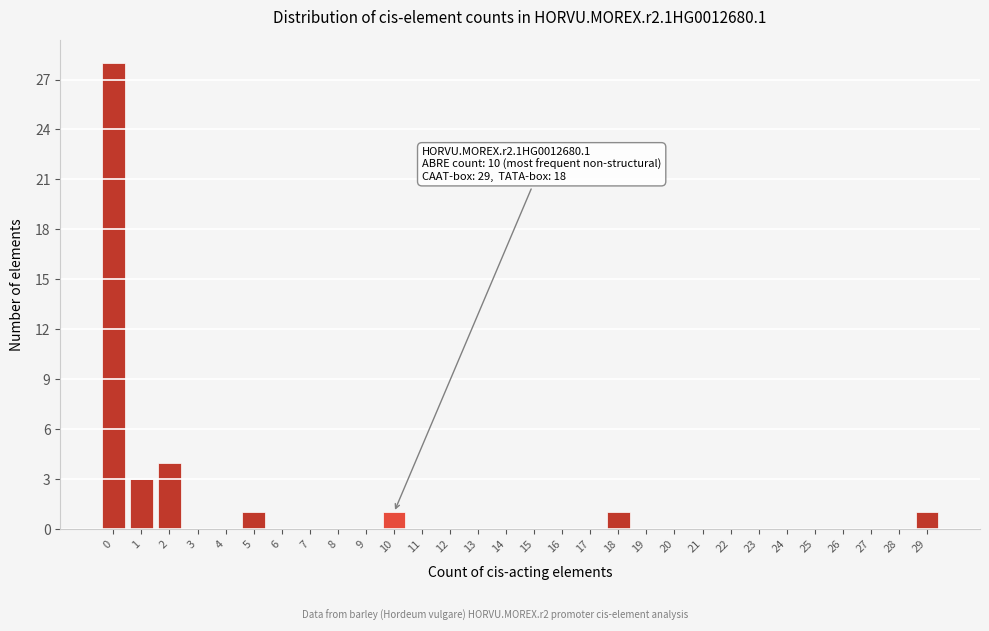

Which range on the x-axis has the tallest bar?

-0.5 to 0.5